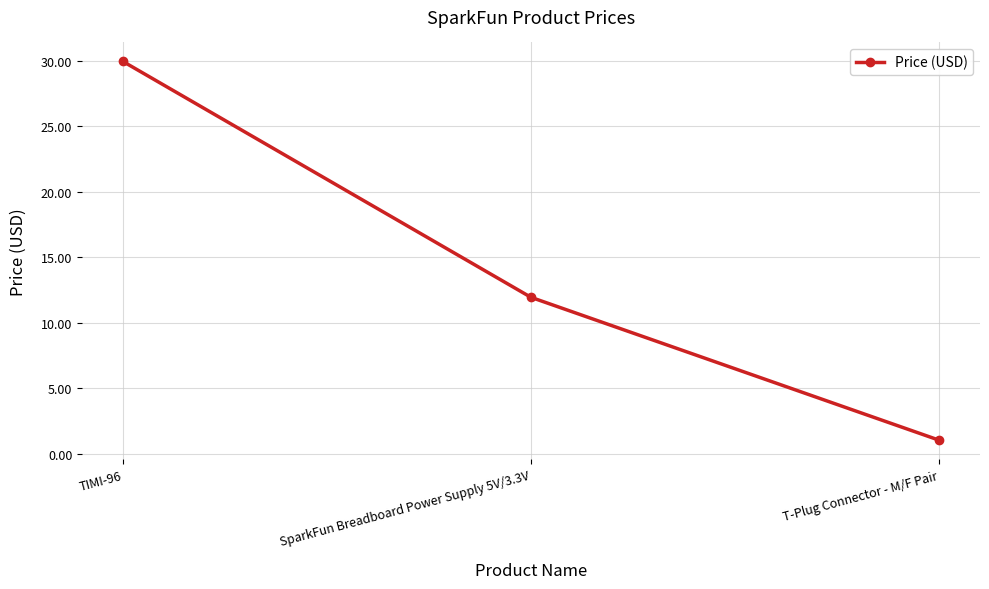

Count the number of categories in the chart.

3